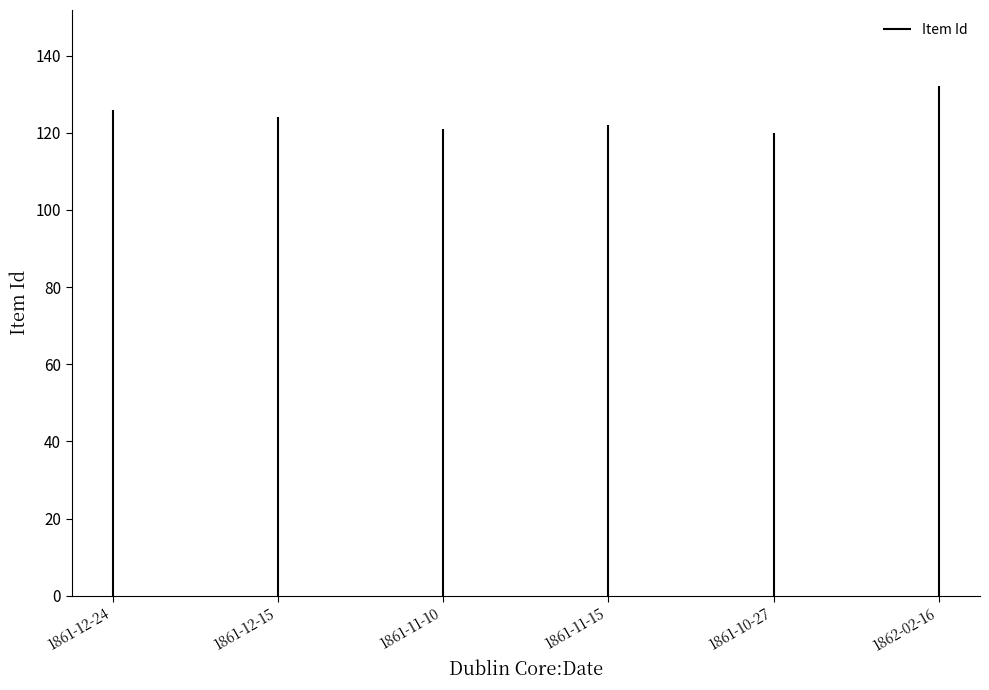

What is the maximum value shown in the chart?

132